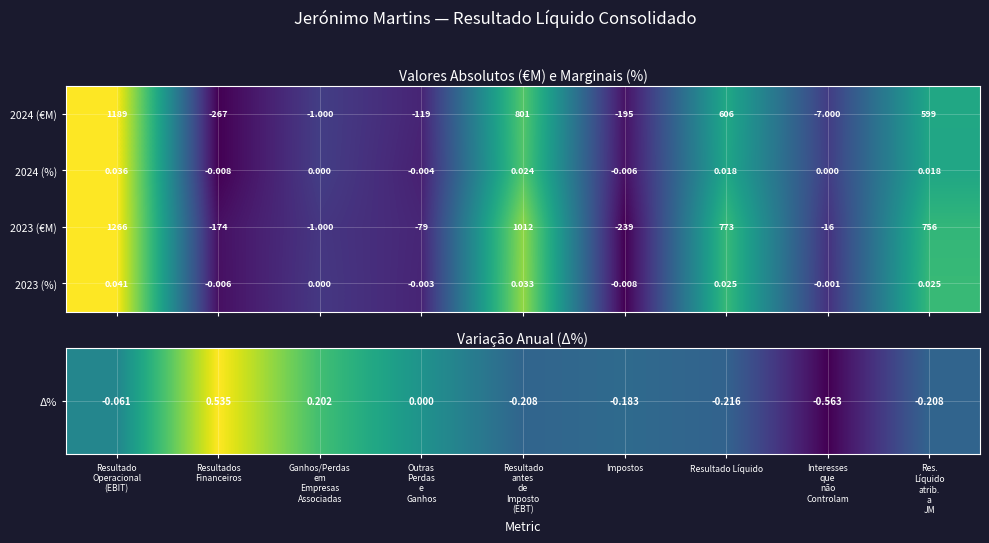

How many data points in 2023 (€M) are above -1?

4